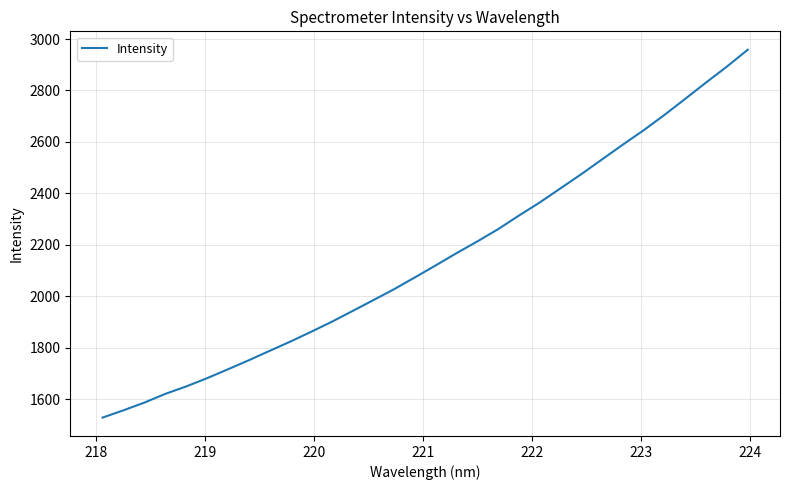

What is the difference between the maximum and minimum values?

1430.1